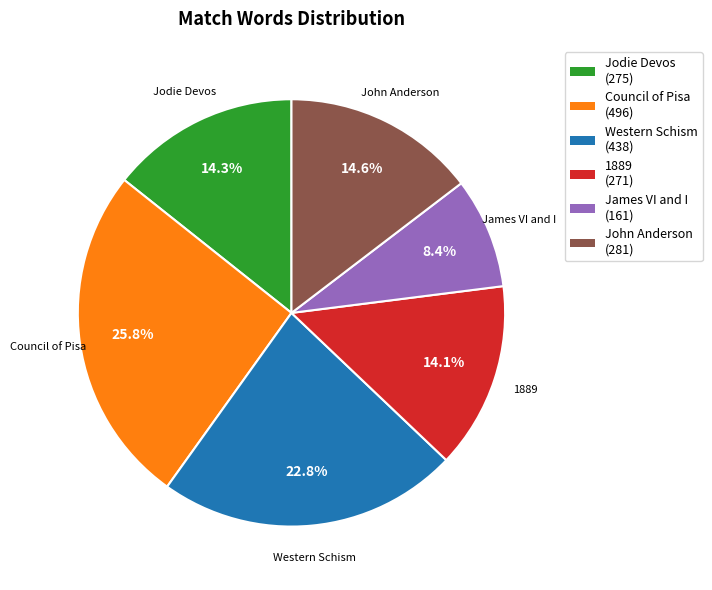

Does Jodie Devos account for over 50% of the chart?

No